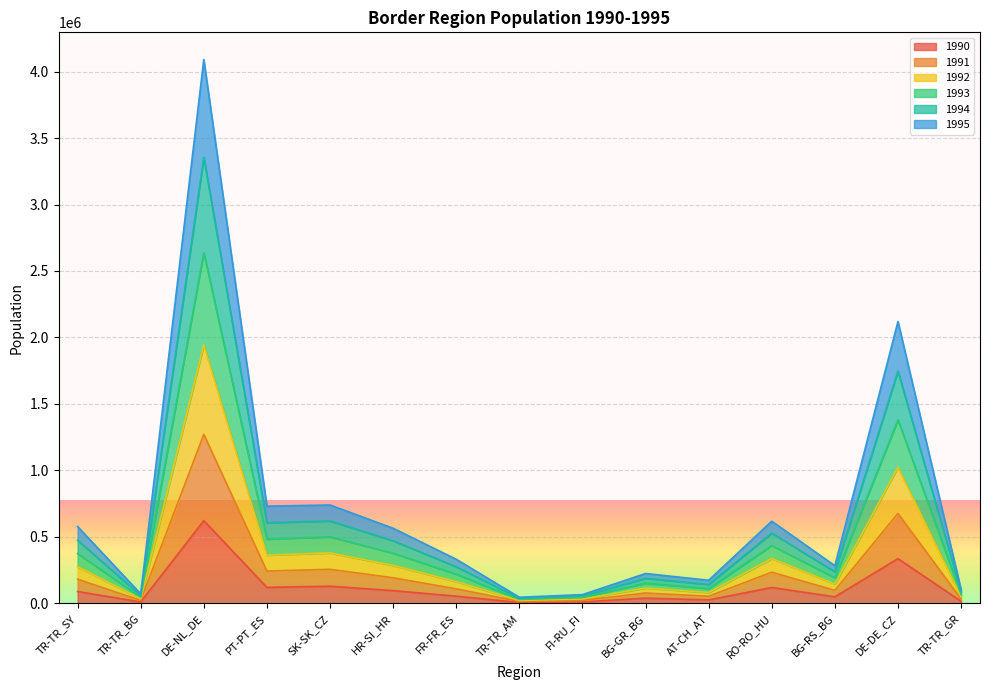

Read the 1993 value at TR-TR_AM.

38225